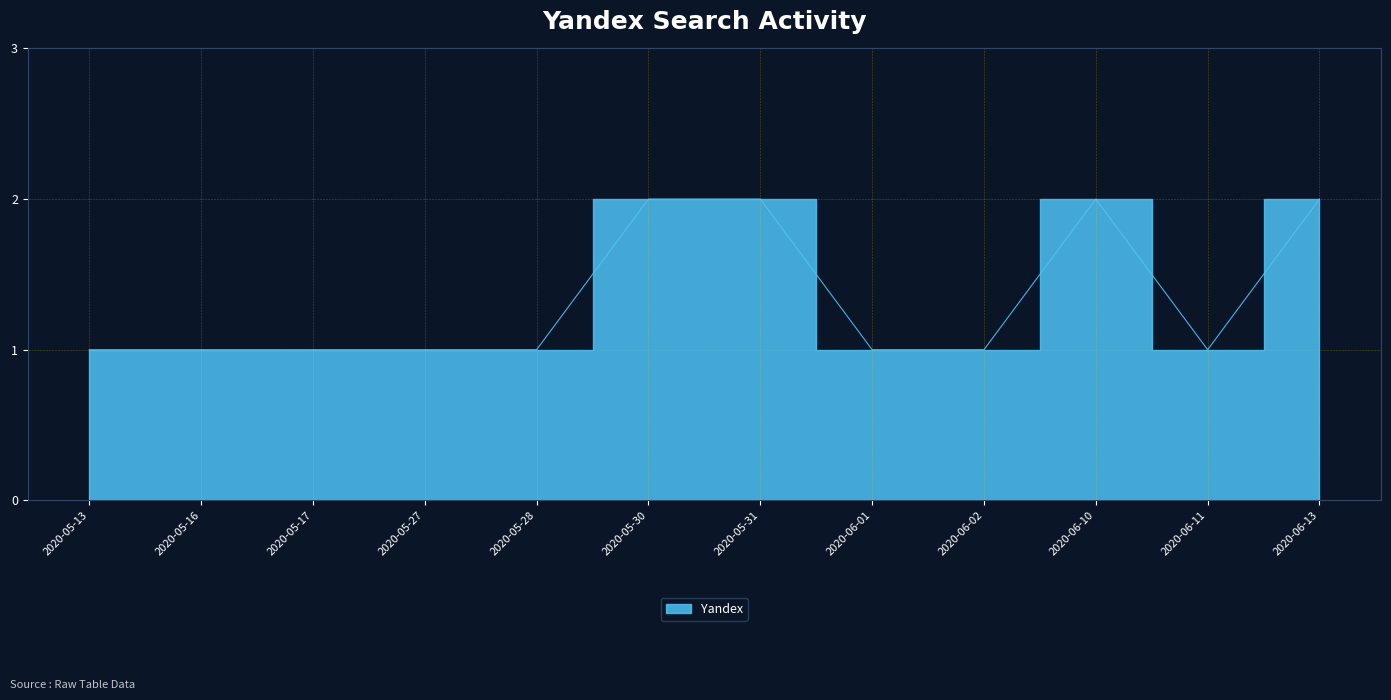

Which has a higher value, 2020-05-28 or 2020-05-31?

2020-05-31